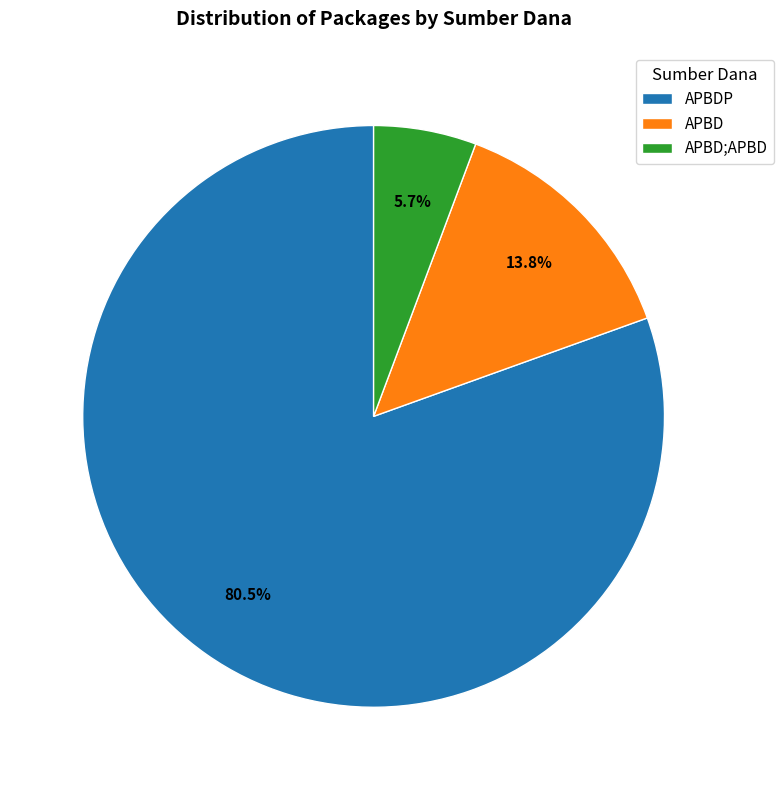

Is APBD the majority of the pie?

No